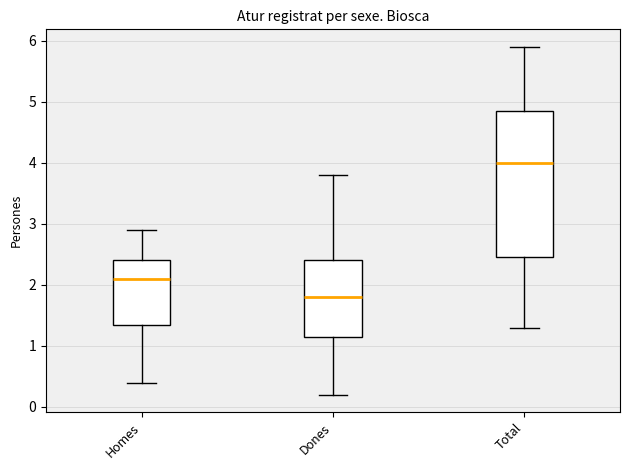

Comparing the boxes themselves (not the whiskers), which one is the tallest?

Total